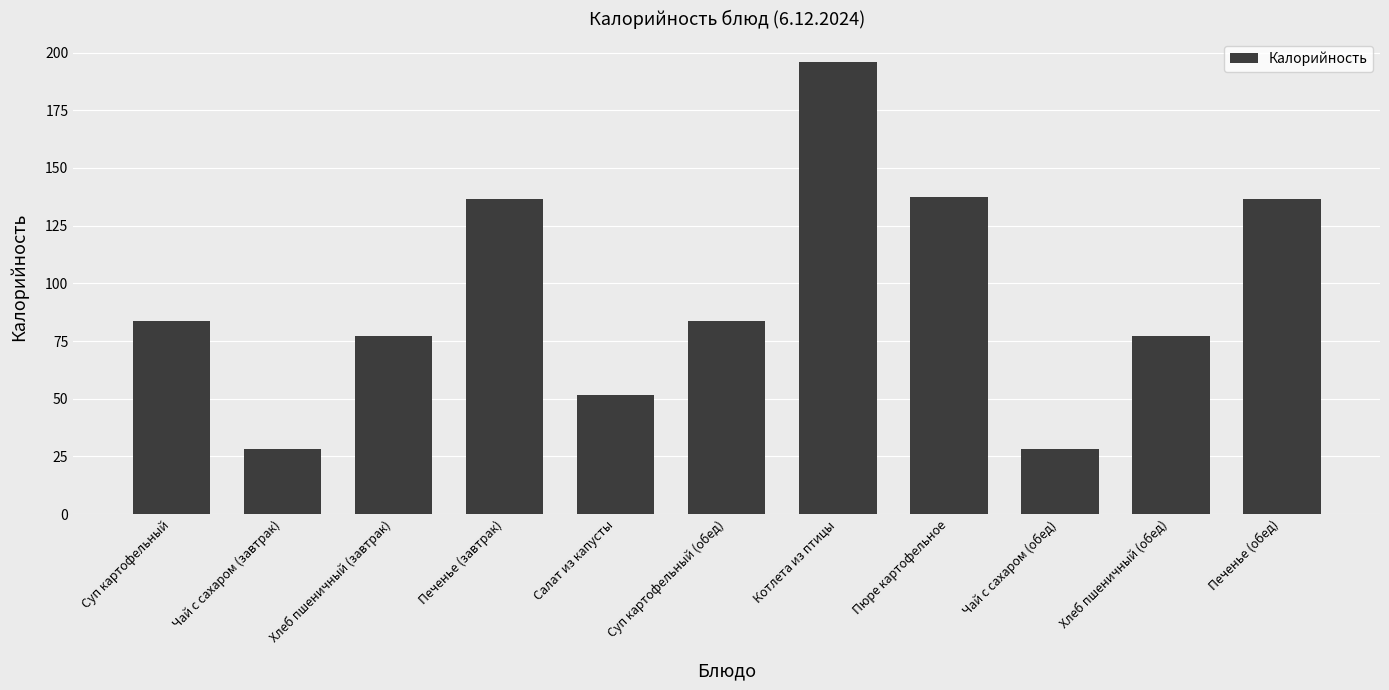

Approximately how many times larger is the value at Хлеб пшеничный (обед) compared to Печенье (обед)?

0.6